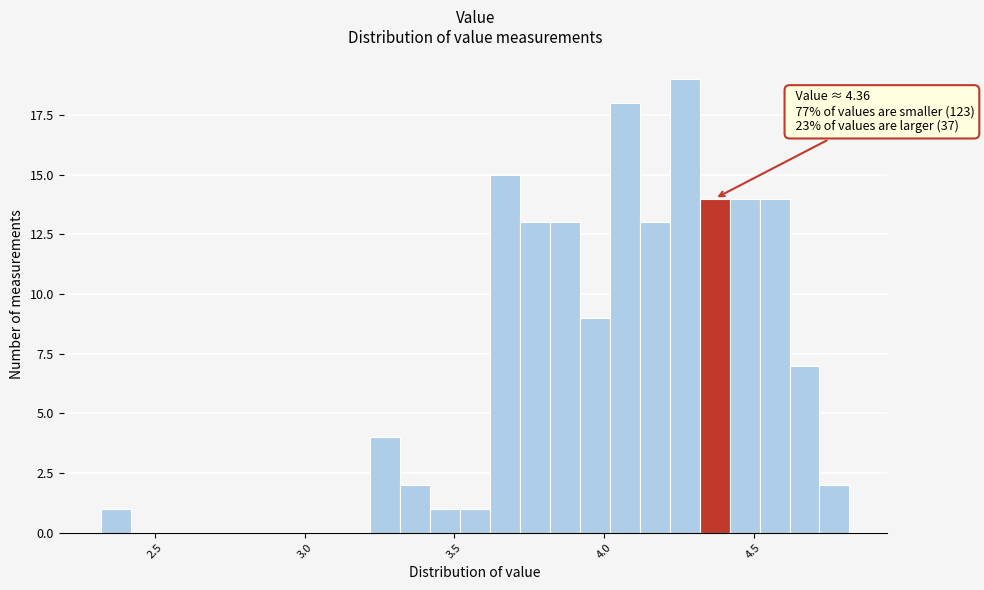

Read against the x-axis, roughly where is the centre of the tallest bar?

4.25